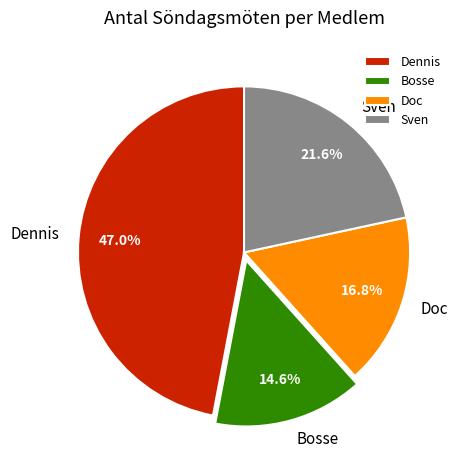

How many slices are in this pie chart?

4